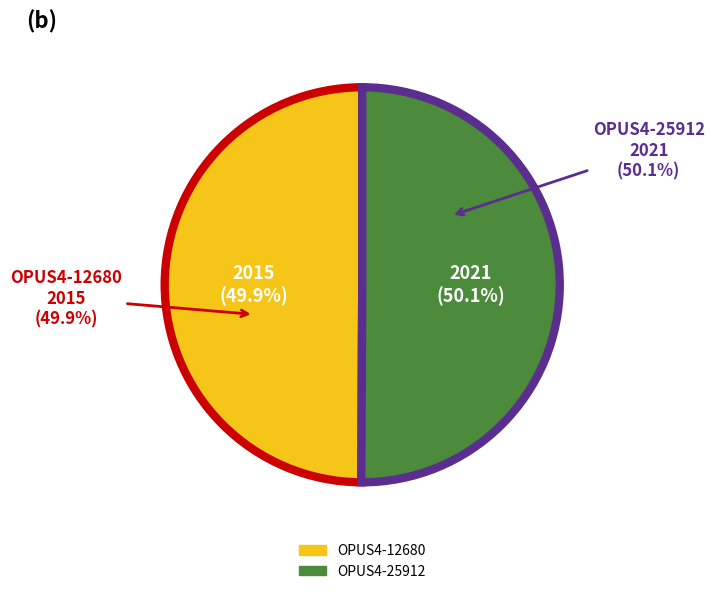

Count the number of slices in the pie.

2